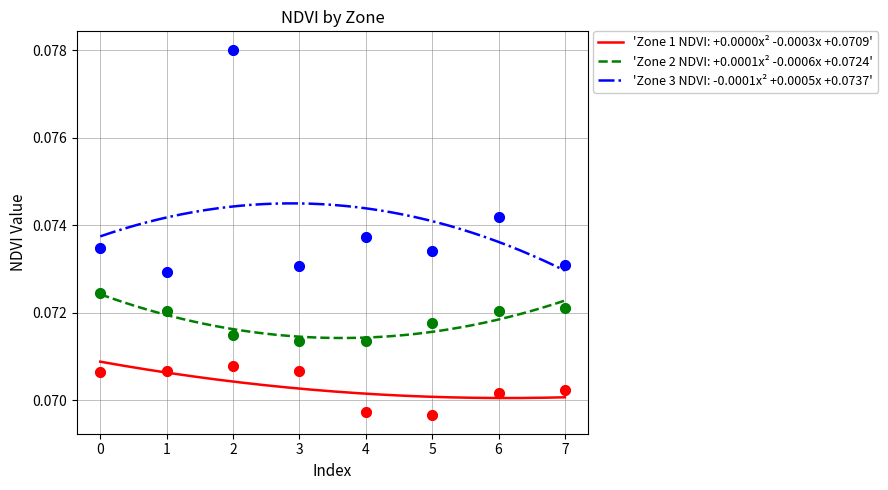

Which series reaches the maximum Y coordinate?

Zone 3 NDVI